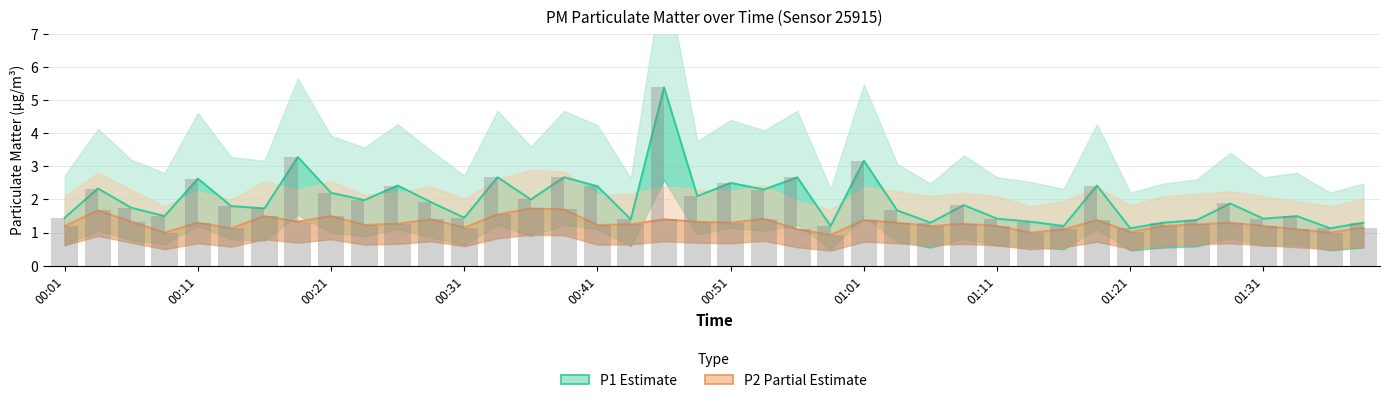

What position from the right is 22?

18